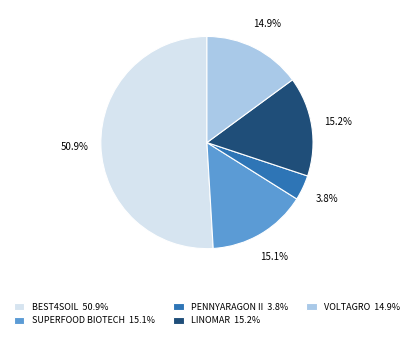

To the nearest percent, what is the average slice percentage?

20%